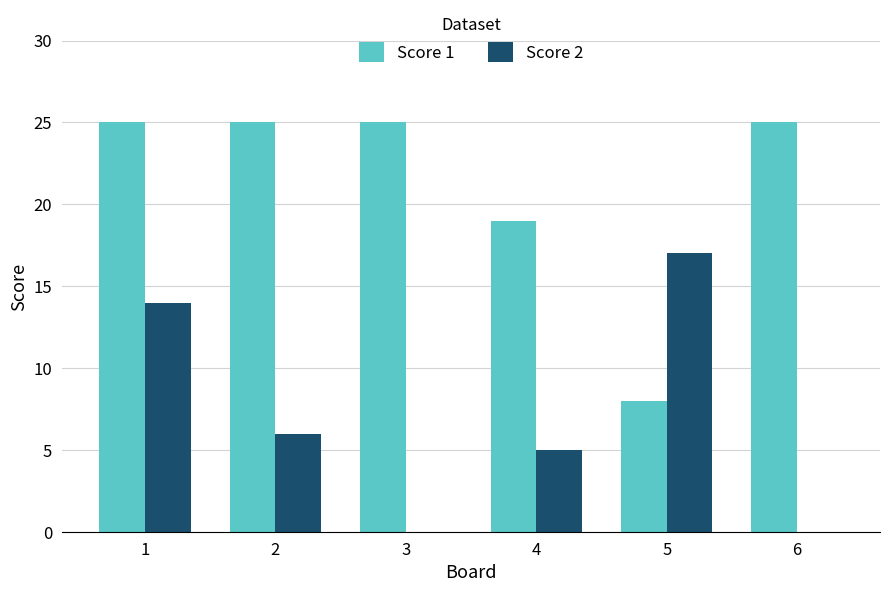

The value of Score 1 at 6 is 25. True or false?

True